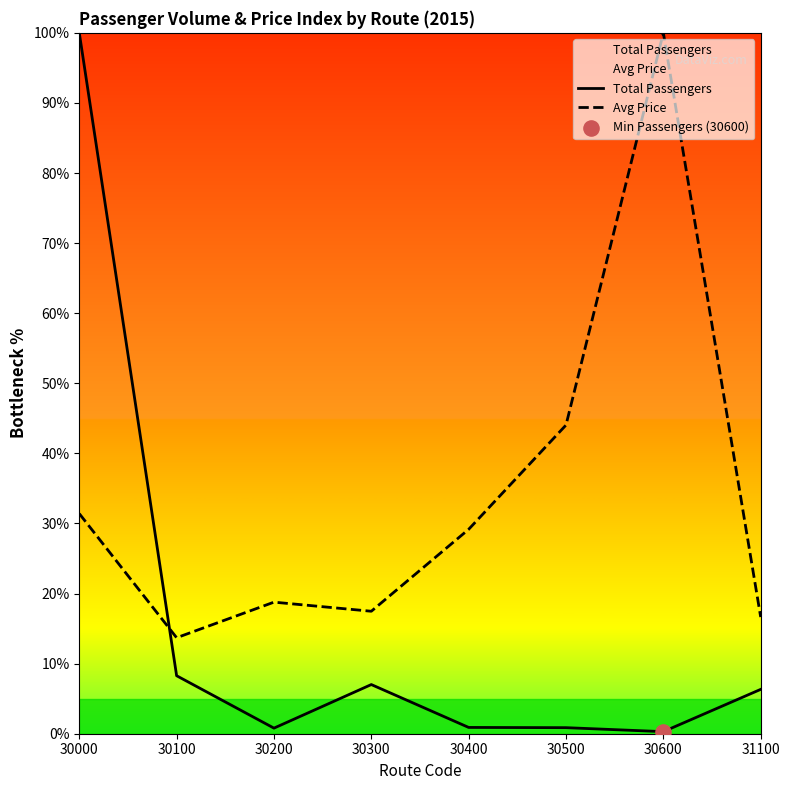

What is the total value across all series at 30000?

131.4